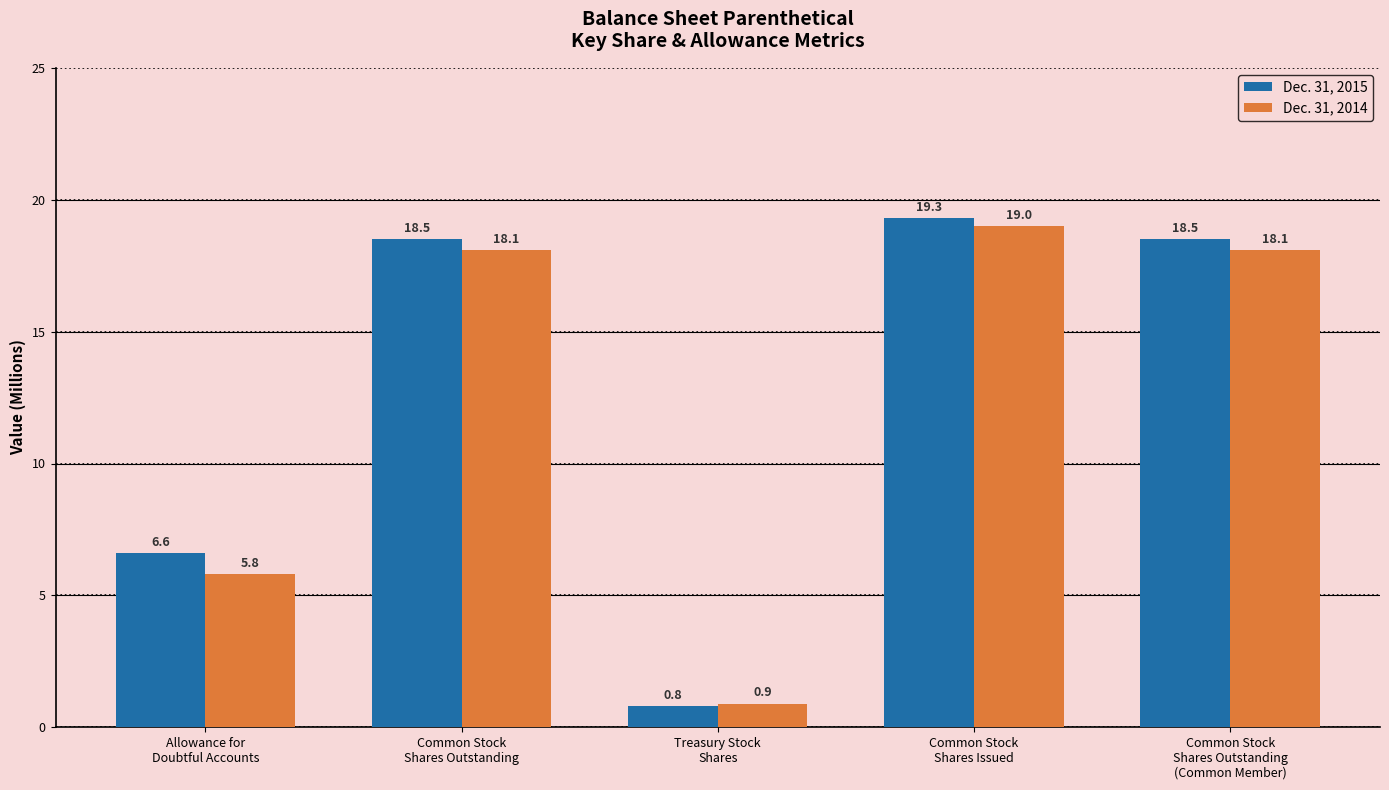

Between Allowance for
Doubtful Accounts and Common Stock
Shares Outstanding
(Common Member), which series saw the biggest shift?

Dec. 31, 2014